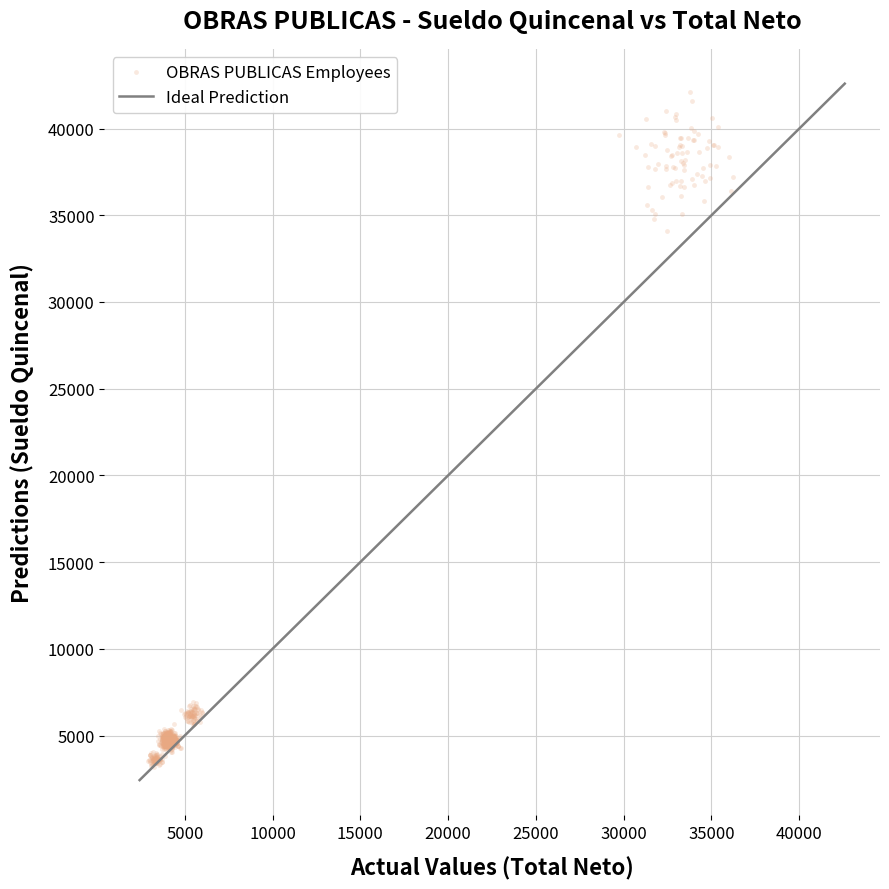

What is the range of Y values (max minus min)?

38922.0